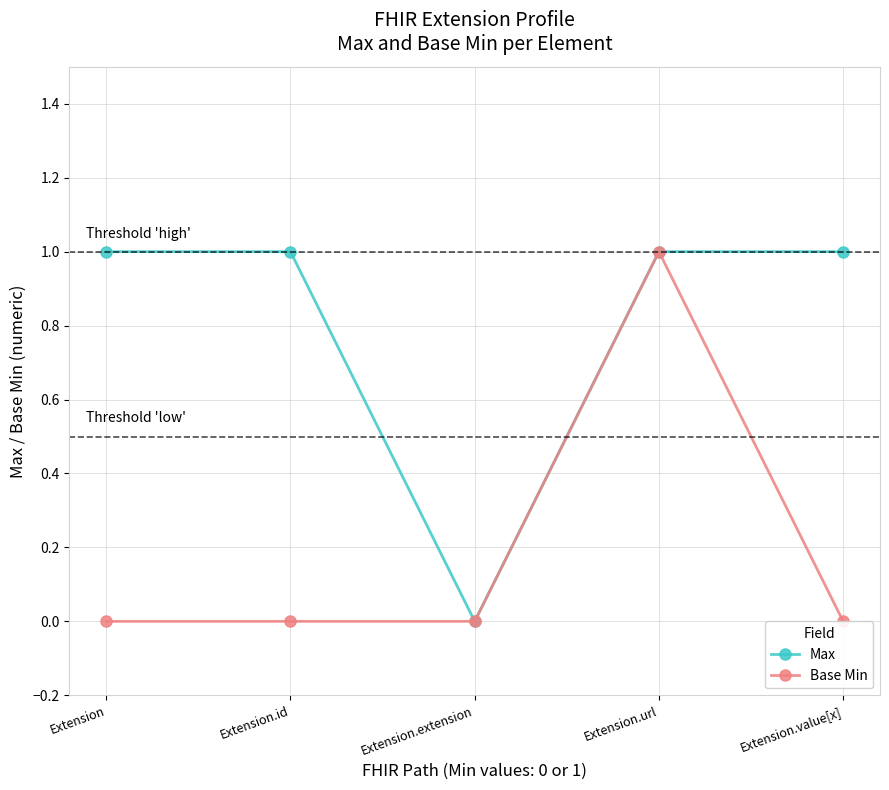

List the series in order of their peak value, highest first.

Max, Base Min